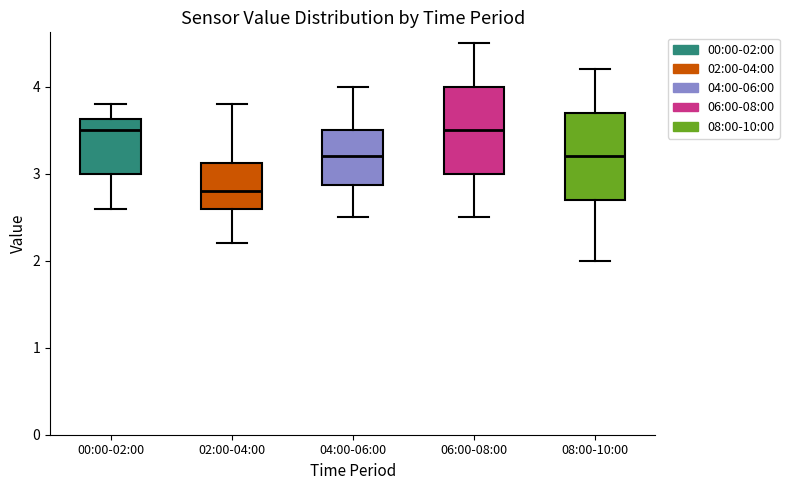

Which box's median line is the lowest?

02:00-04:00